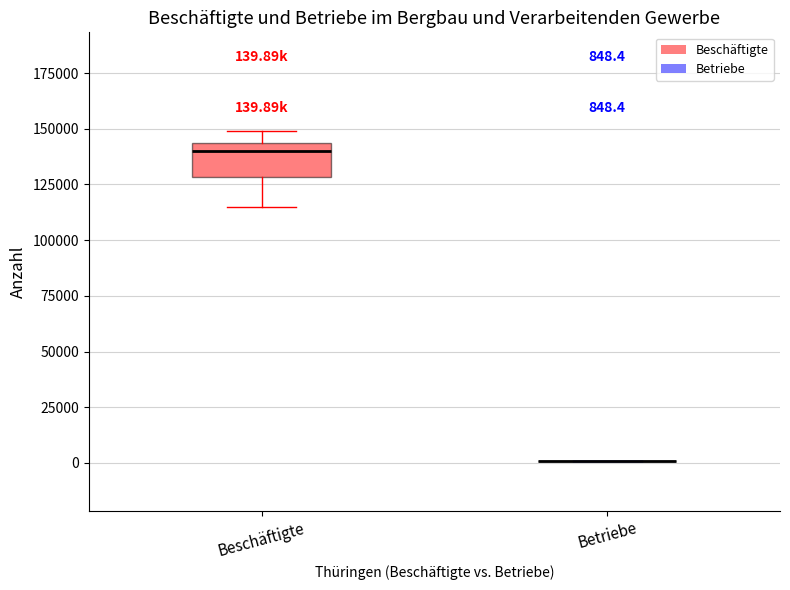

Comparing the boxes themselves (not the whiskers), which one is the tallest?

Beschäftigte